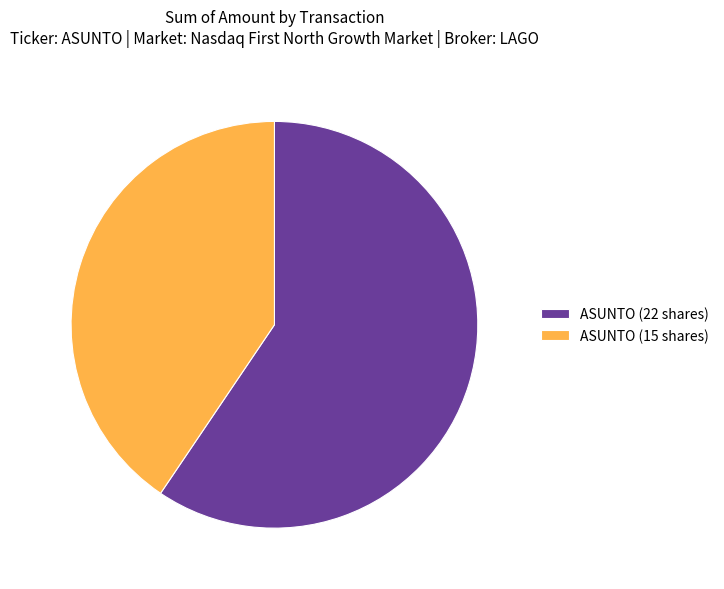

Do ASUNTO (15 shares) and ASUNTO (22 shares) together represent more than half of the pie?

Yes